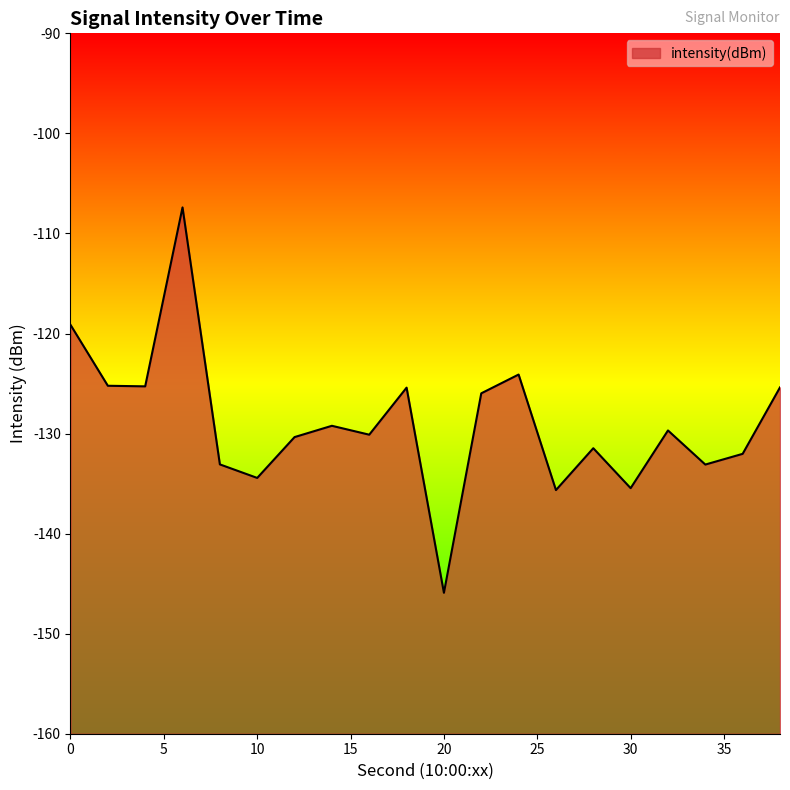

True or false: there are more than 2 points higher than both neighbors.

True